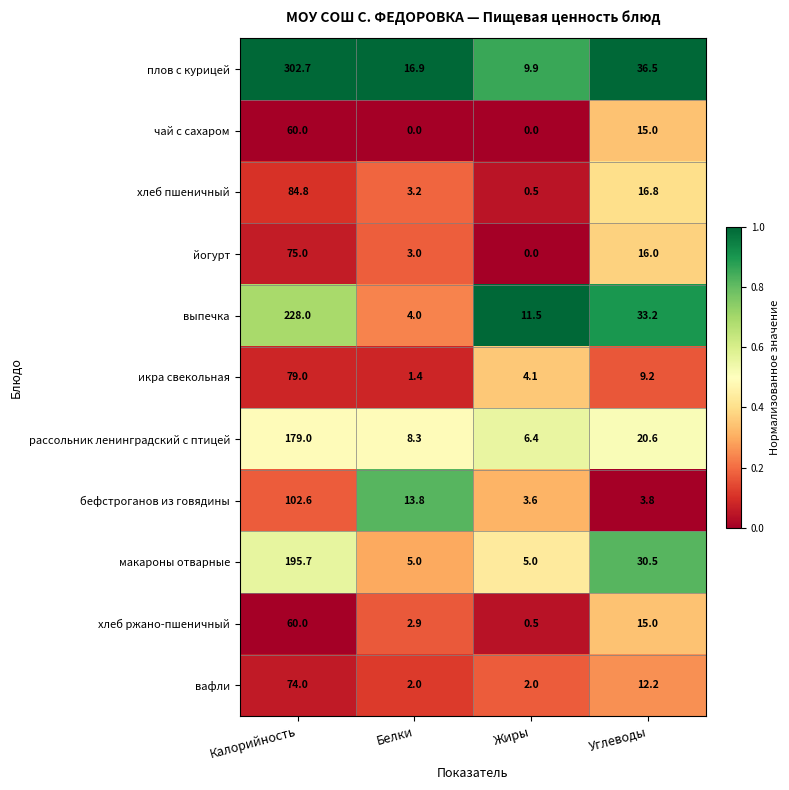

What is the difference between the maximum and minimum values in the вафли series?

72.0